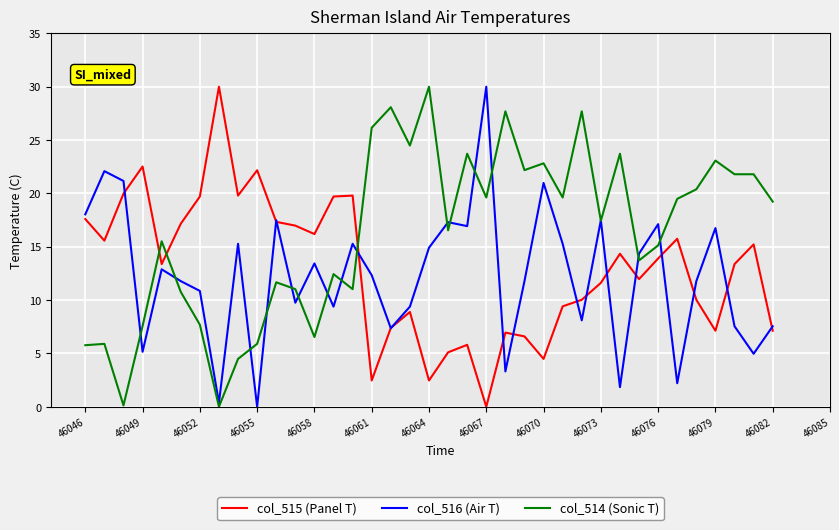

What is the maximum value for col_516 (Air T)?

30.0